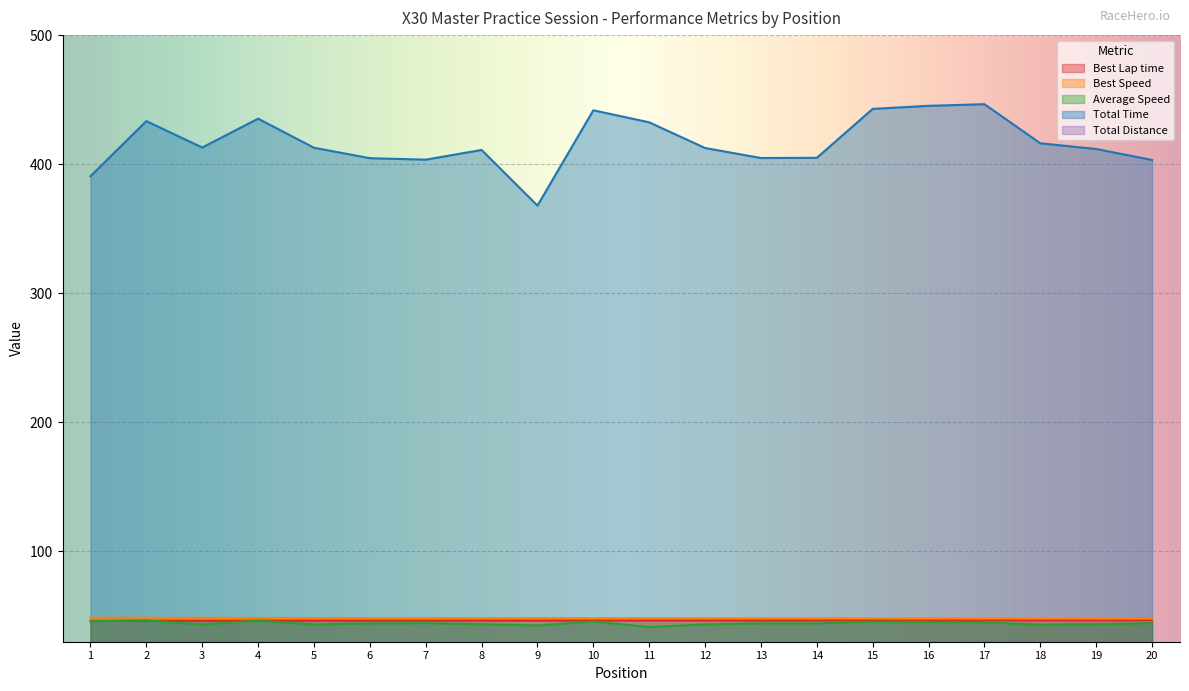

What are all the series names shown in the legend?

Best Lap time, Best Speed, Average Speed, Total Time, Total Distance